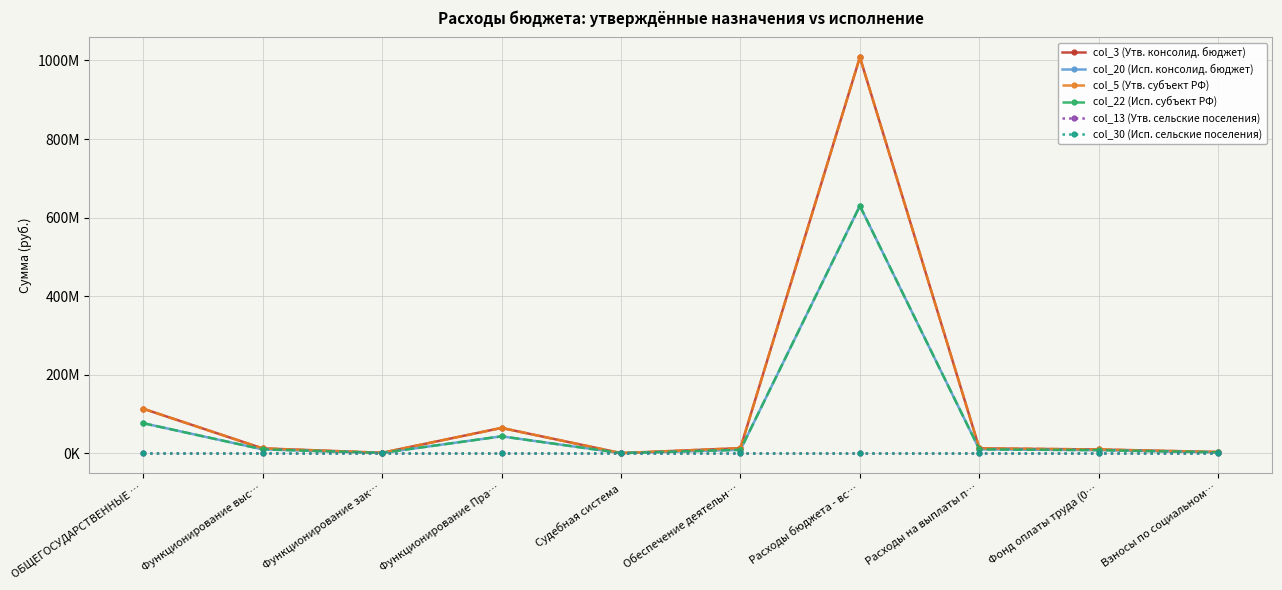

What is the difference between the highest and lowest values at Функционирование зак…?

811092.0